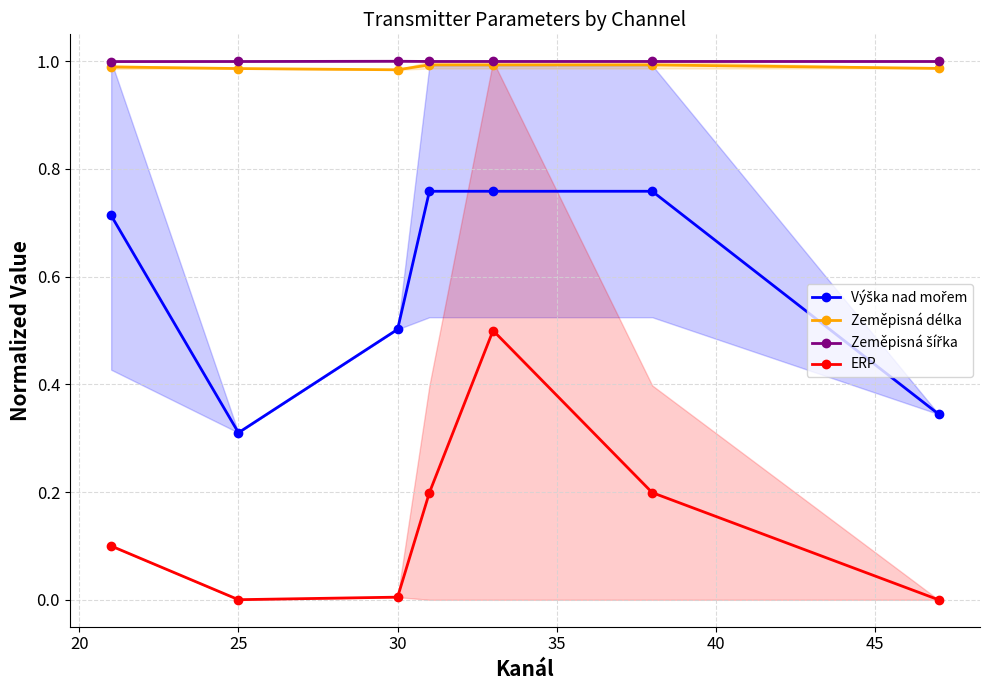

Between 35 and 40, which series saw the biggest shift?

ERP